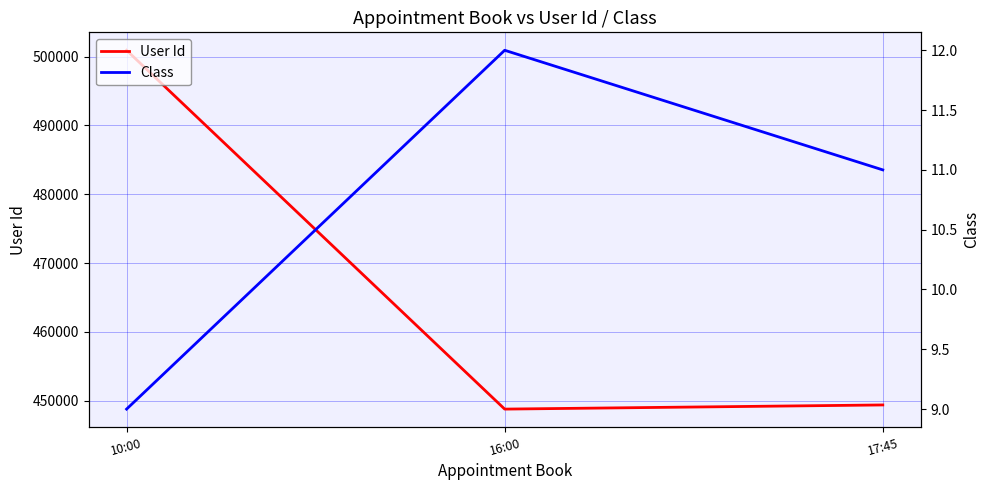

What is the difference between the highest and lowest values at 10:00?

500896